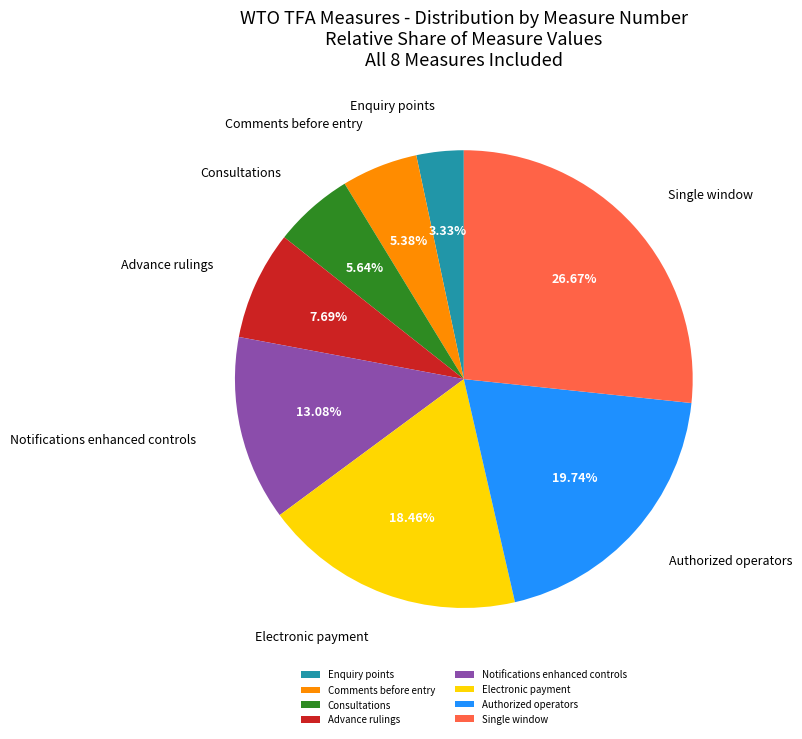

Does any single category account for the majority?

No